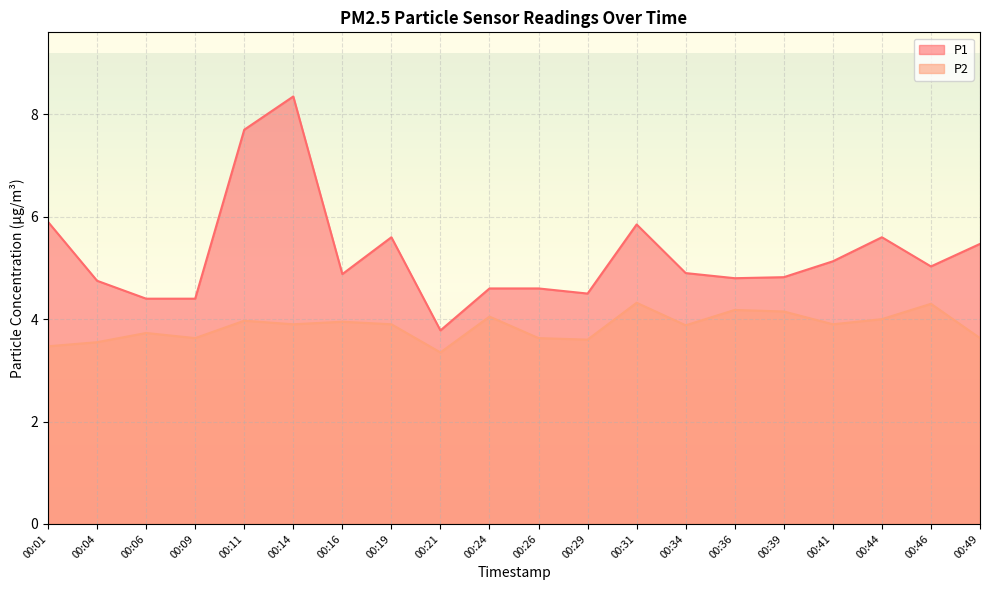

What is the average value of the P1 series?

5.3